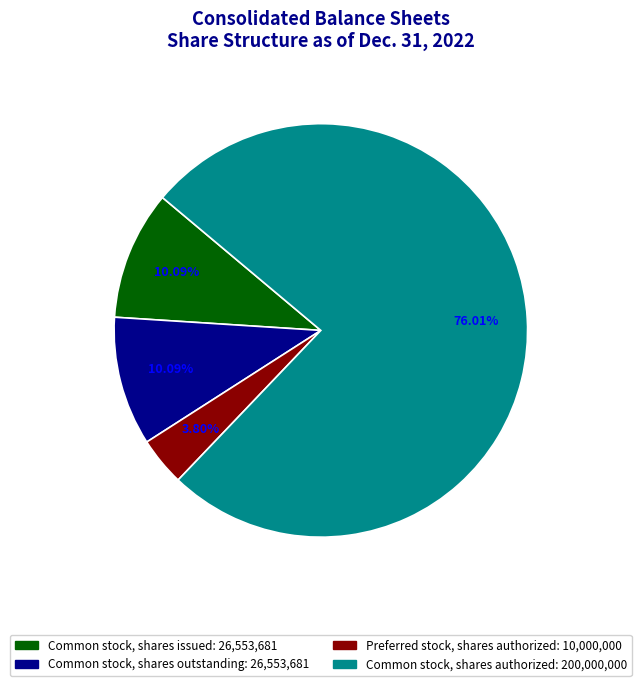

Count the number of slices in the pie.

4